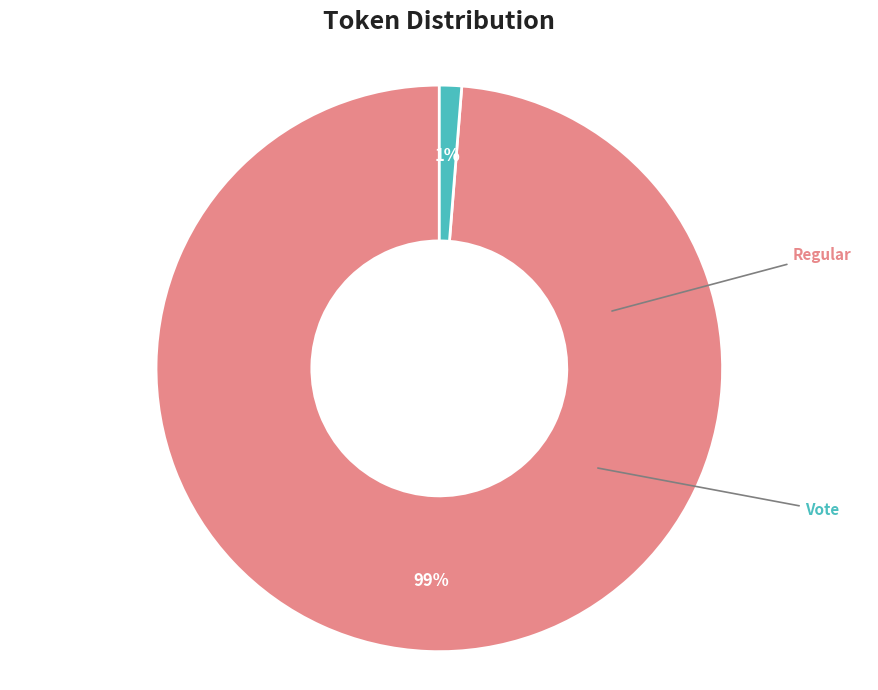

Is there any slice that represents more than half of the pie?

Yes